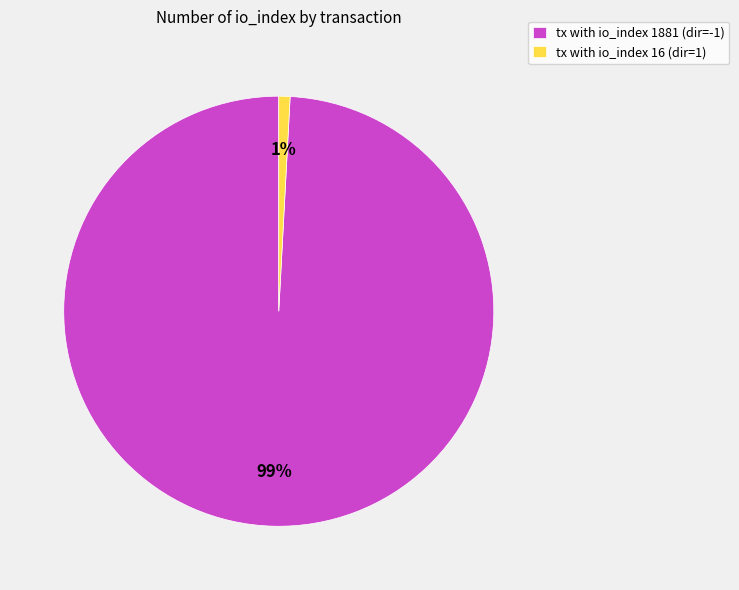

Between tx with io_index 16 (dir=1) and tx with io_index 1881 (dir=-1), which is larger?

tx with io_index 1881 (dir=-1)